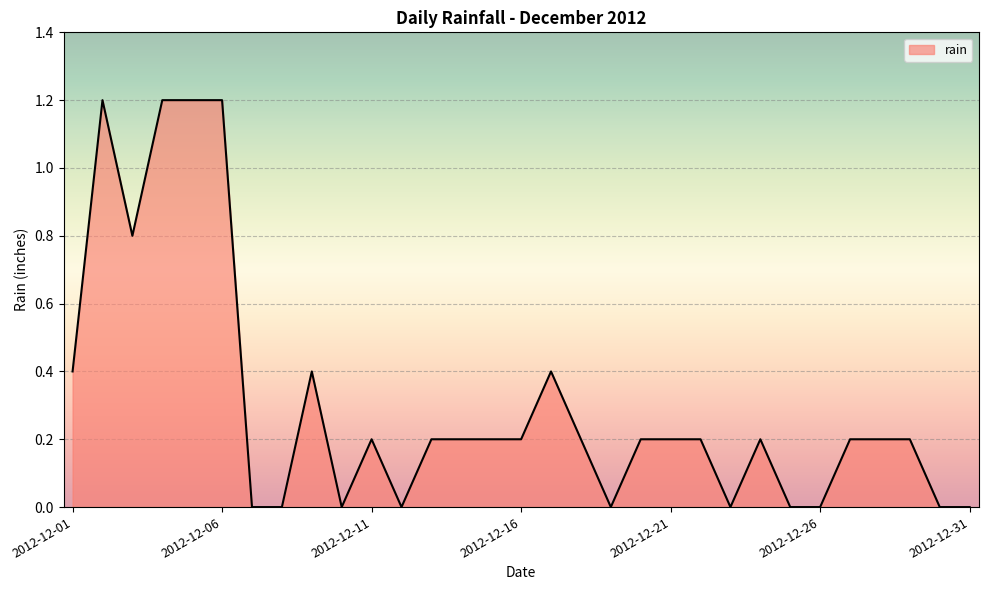

What is the difference between the maximum and minimum values?

1.2